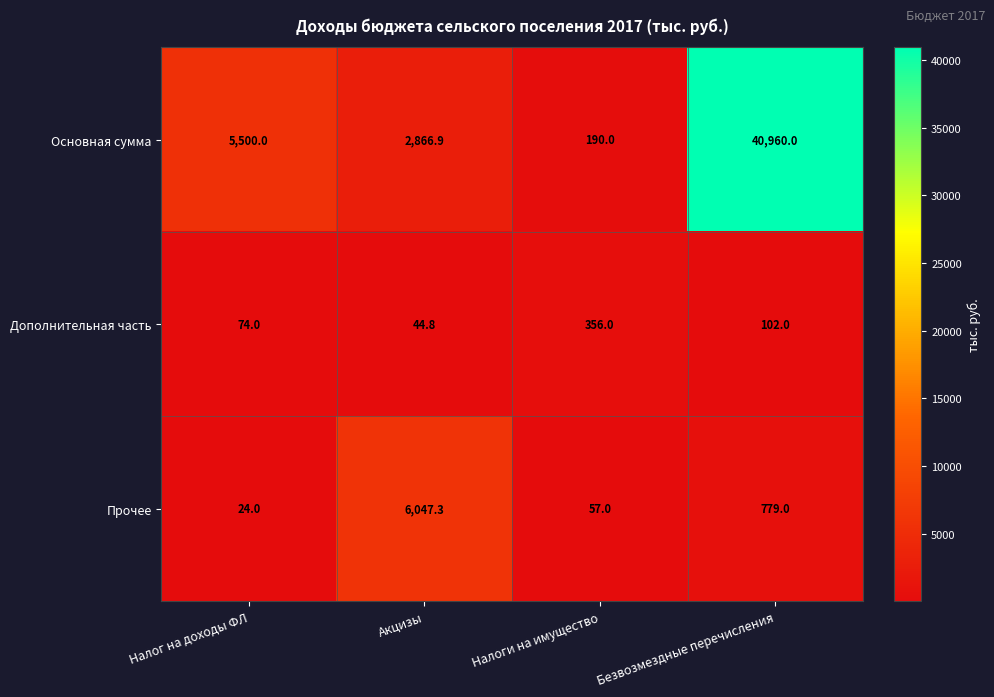

What is the spread (max minus min) of values at Безвозмездные перечисления?

40858.0